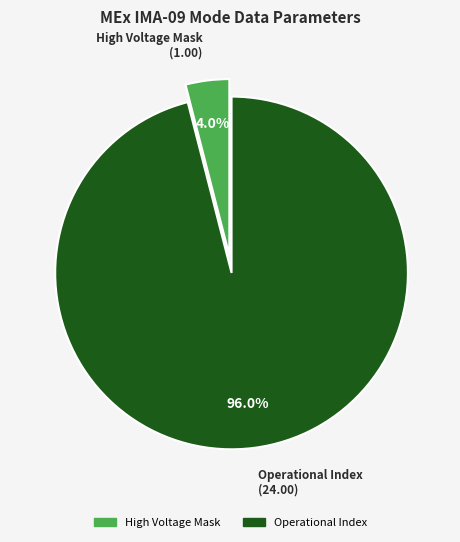

Is there any slice that represents more than half of the pie?

Yes